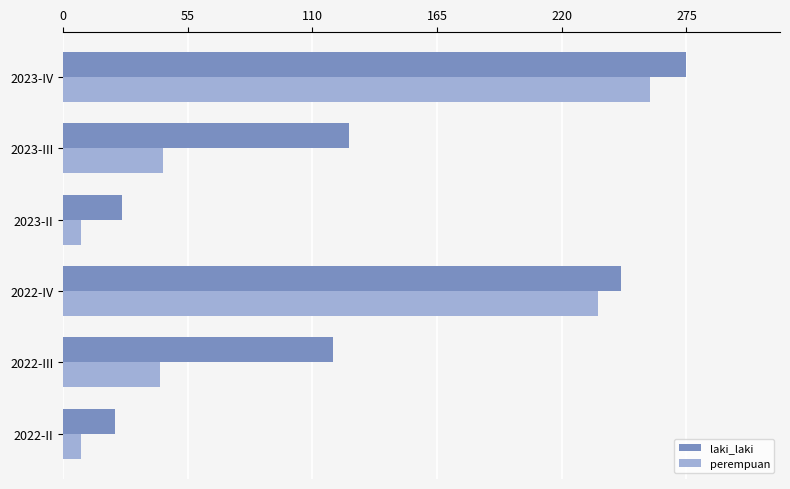

Read the laki_laki value at 2022-II.

23